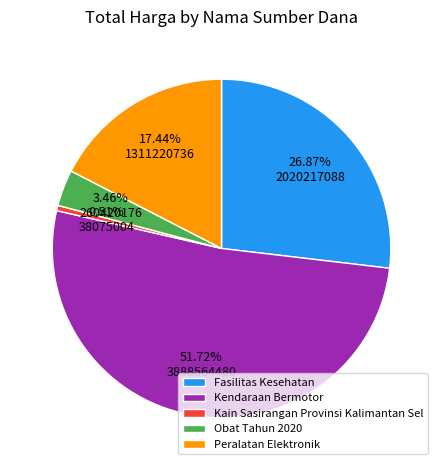

Is the sum of Kain Sasirangan Provinsi Kalimantan Sel and Obat Tahun 2020 greater than half?

No